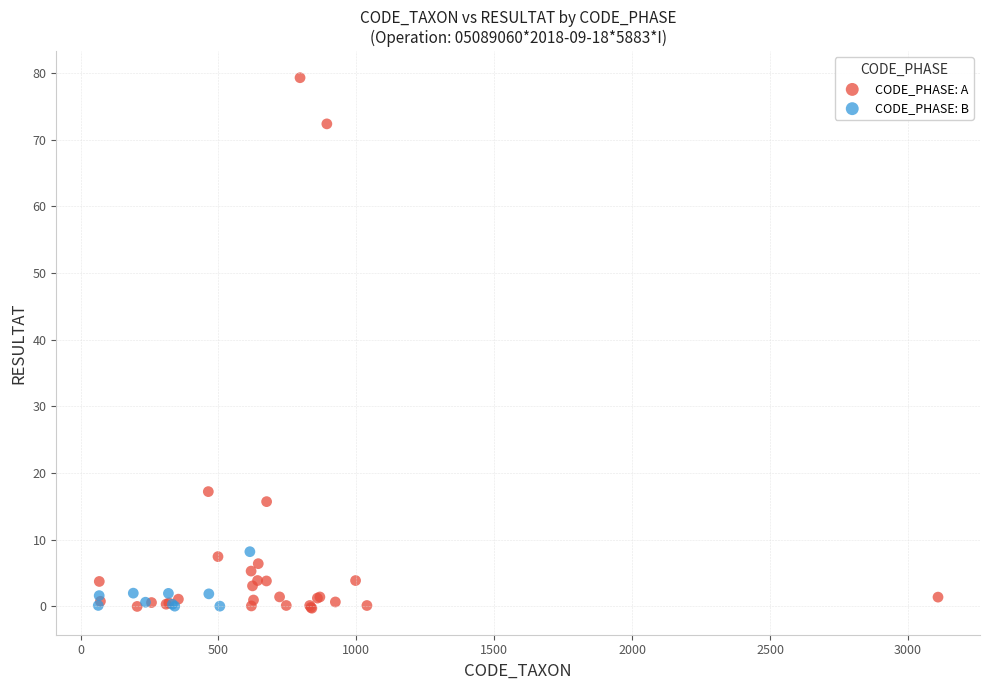

Which series has the widest spread of Y values?

CODE_PHASE: A